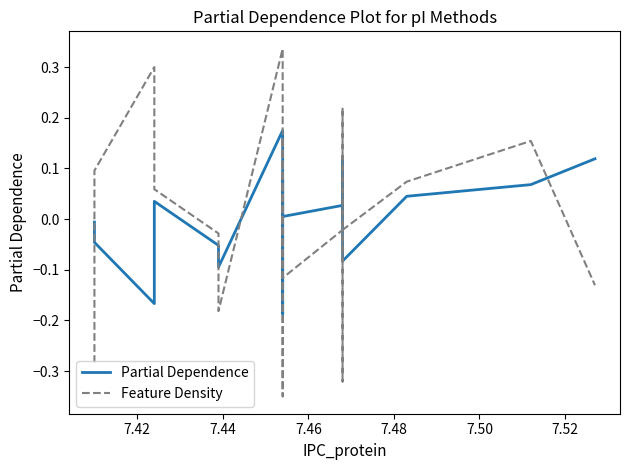

How many data points in Feature Density are less than 0?

9